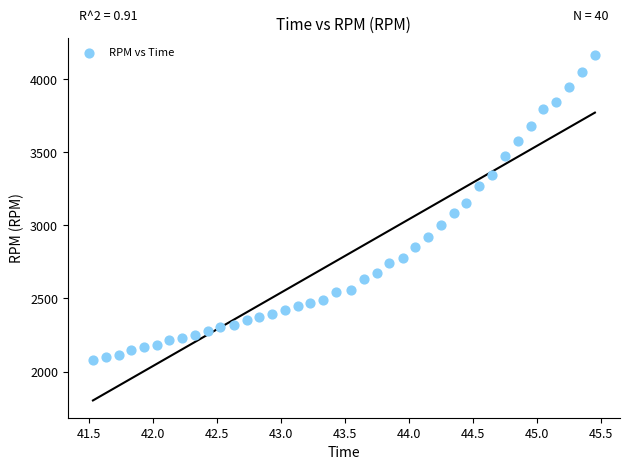

What is the range of Y values (max minus min)?

2089